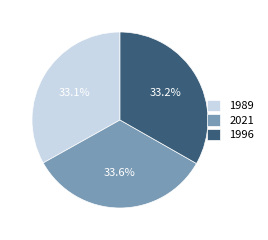

How many slices are in this pie chart?

3